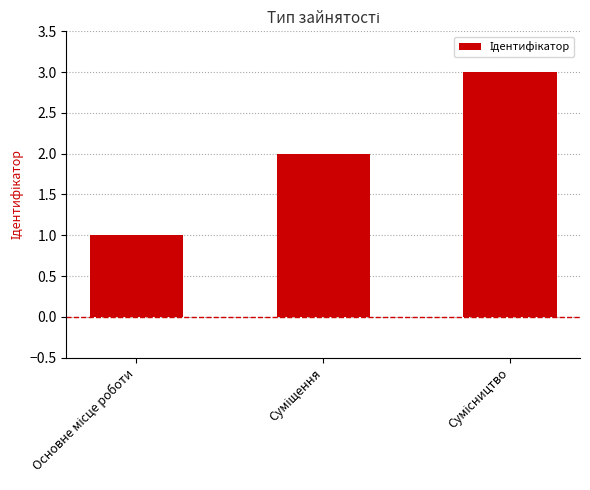

What is the sum of all values?

6